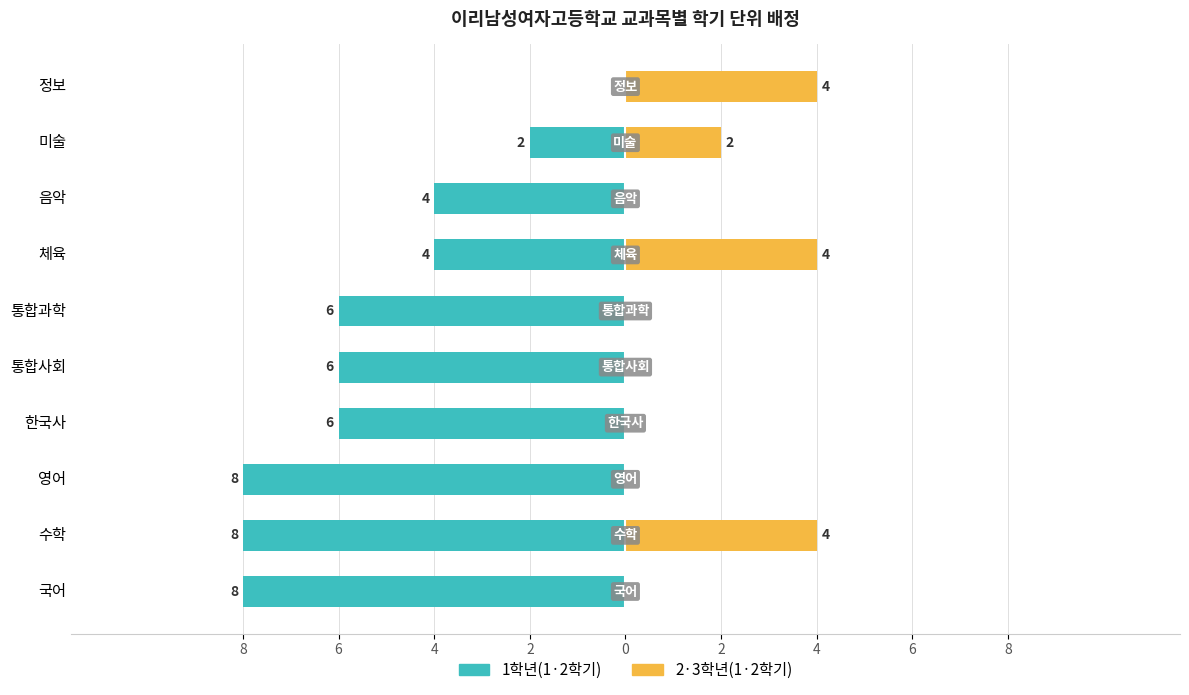

How many distinct data groups are displayed?

2